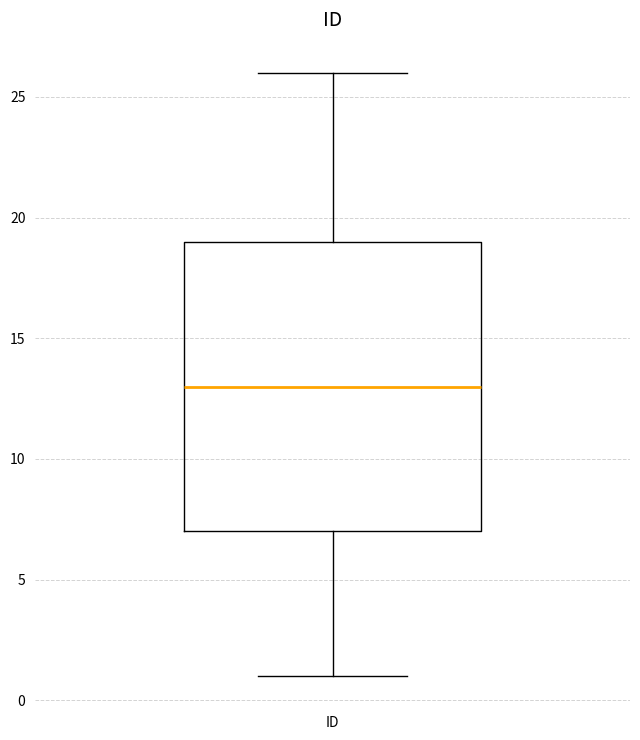

Read this box plot against the y-axis: the position of the median line, the range covered by the box, and the ends of both whiskers. The values are not printed on the chart, so give them approximately, as read against the axis.

median 13, box 7 to 19, whiskers 1 to 26